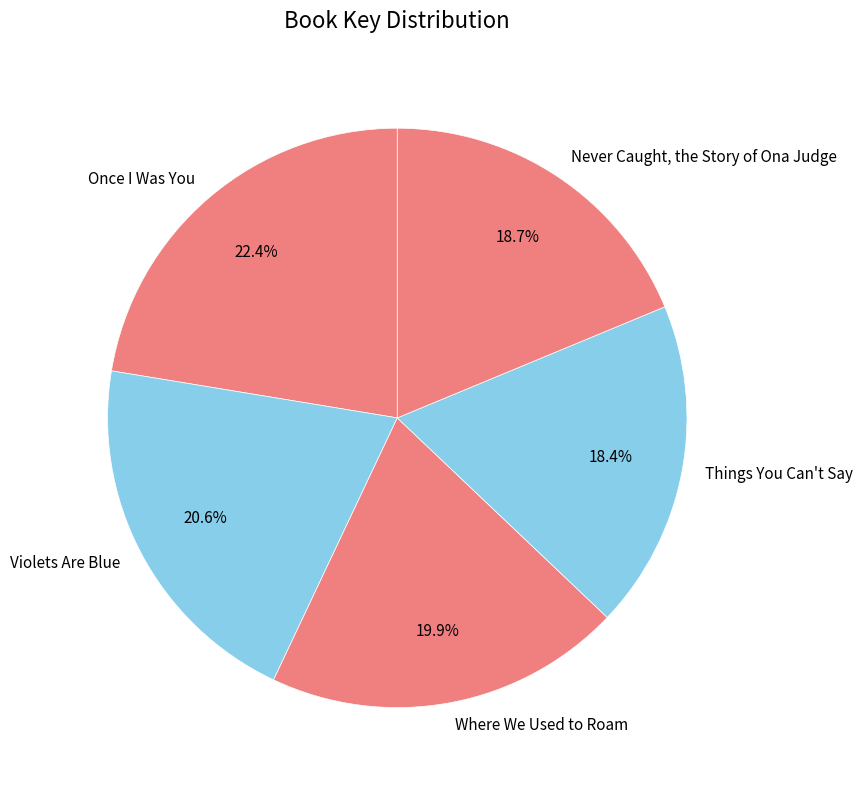

True or false: Never Caught, the Story of Ona Judge accounts for 11% of the total.

False